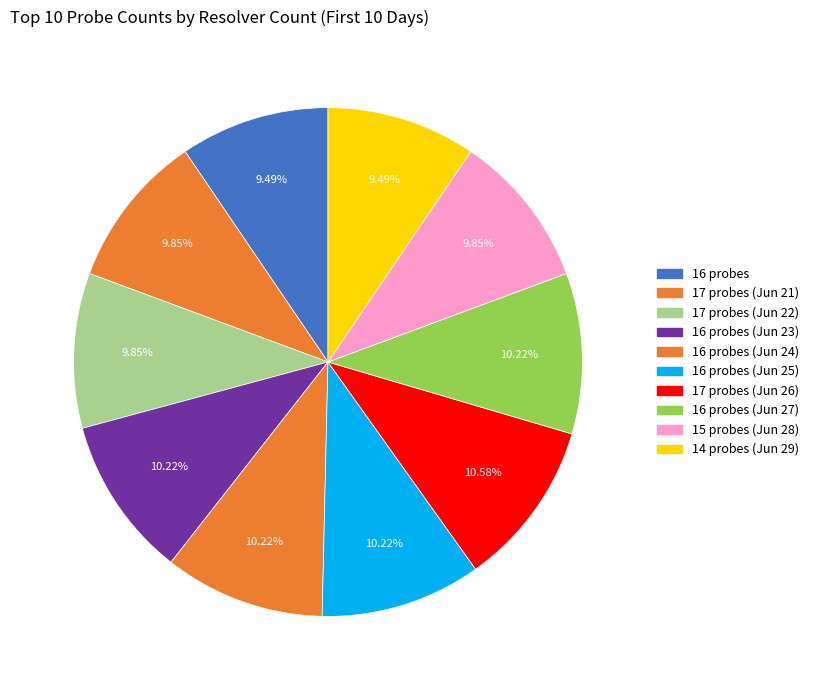

How many segments does this pie chart have?

10